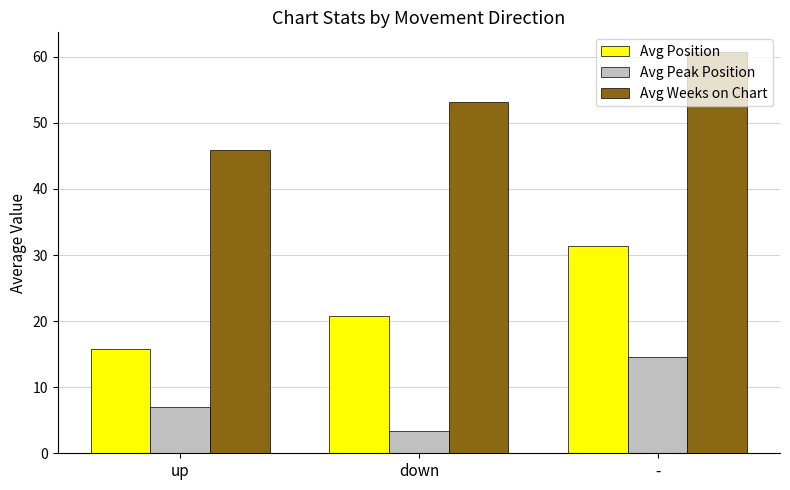

Reading right to left, transcribe all the data shown in this chart.

Avg Position: -=31.3	down=20.8	up=15.7
Avg Peak Position: -=14.6	down=3.4	up=7.0
Avg Weeks on Chart: -=60.7	down=53.1	up=45.9